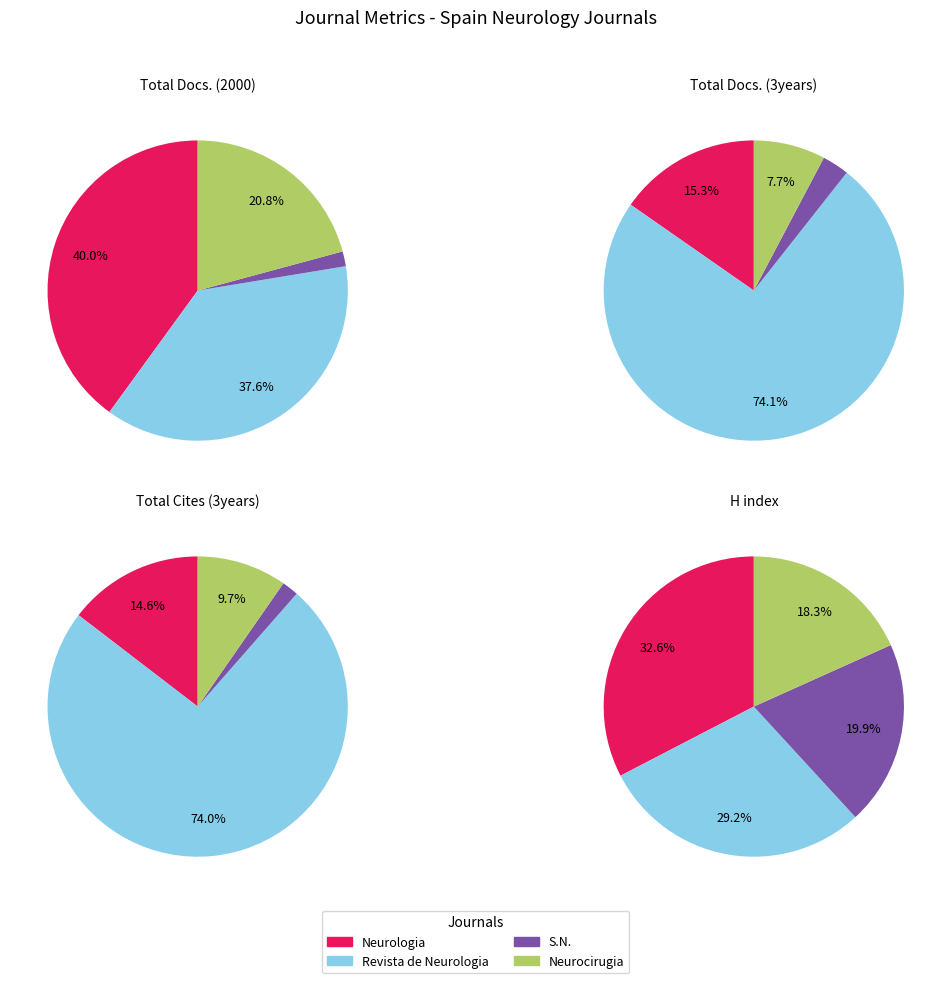

Which has a higher value, Revista de Neurologia or Neurologia?

Neurologia